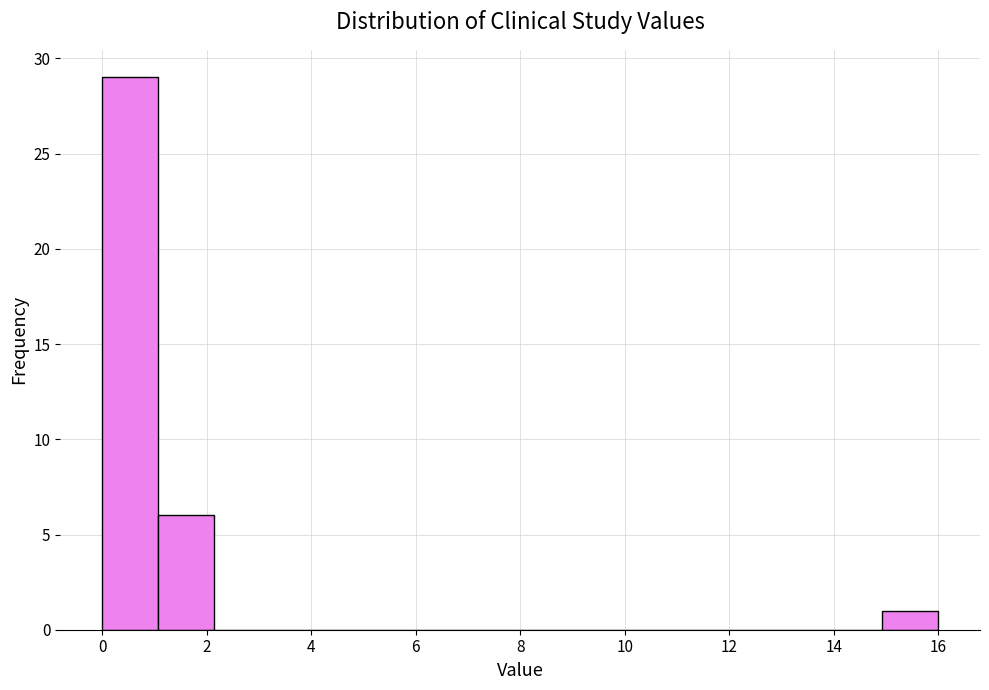

What is the height of the bar covering 1.0 to 2.2 on the x-axis? Neither the bar edges nor the heights are printed on the chart, so give them approximately, as read against the axes.

6